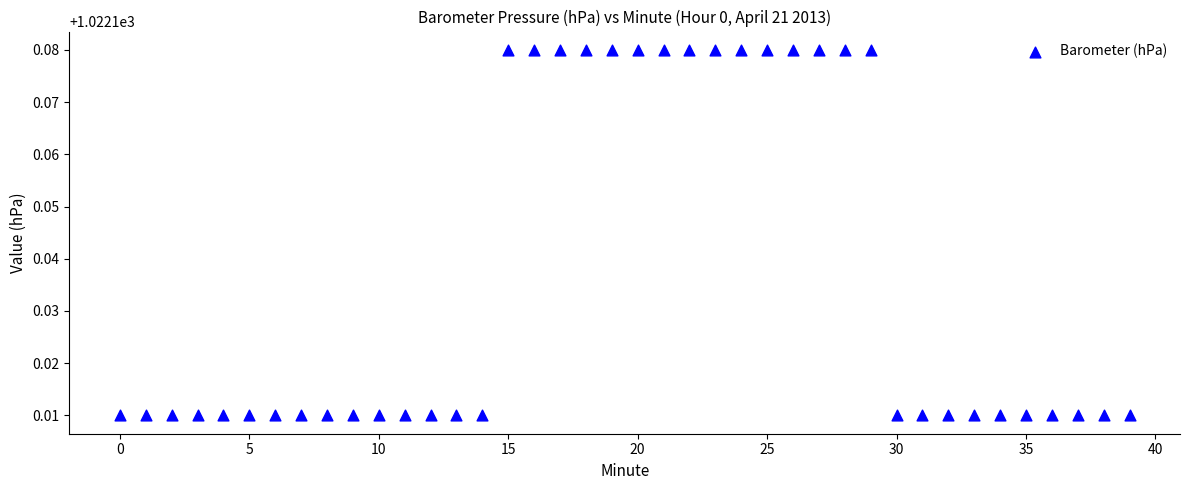

Count the number of points in this scatter plot.

40